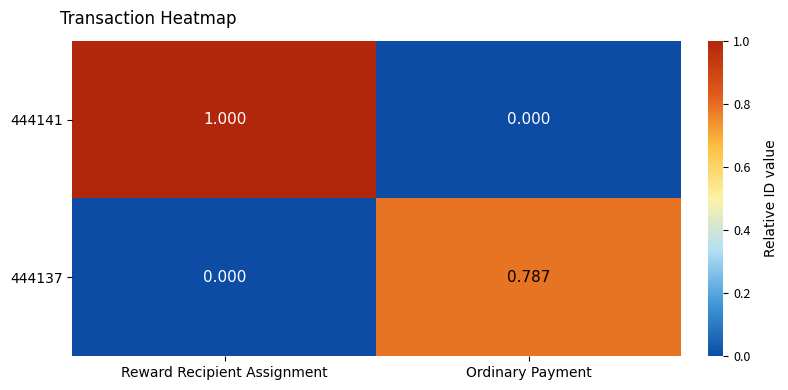

Where is 444141 nearest to the value 0?

Ordinary Payment